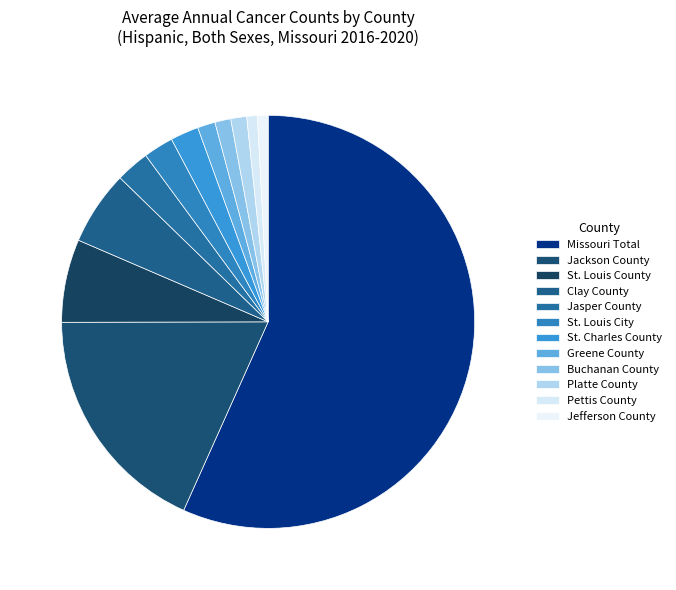

Is Platte County the majority of the pie?

No